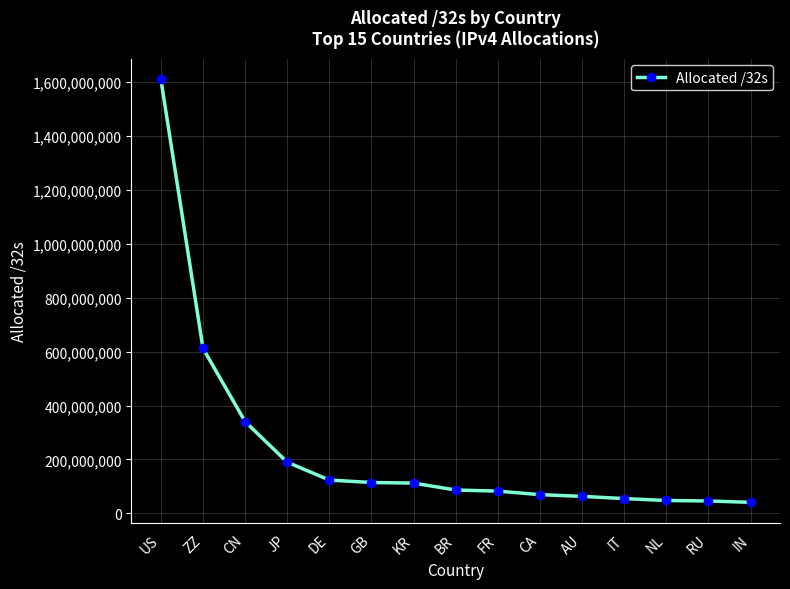

What is the value of the 1st point from the left?

1609970432